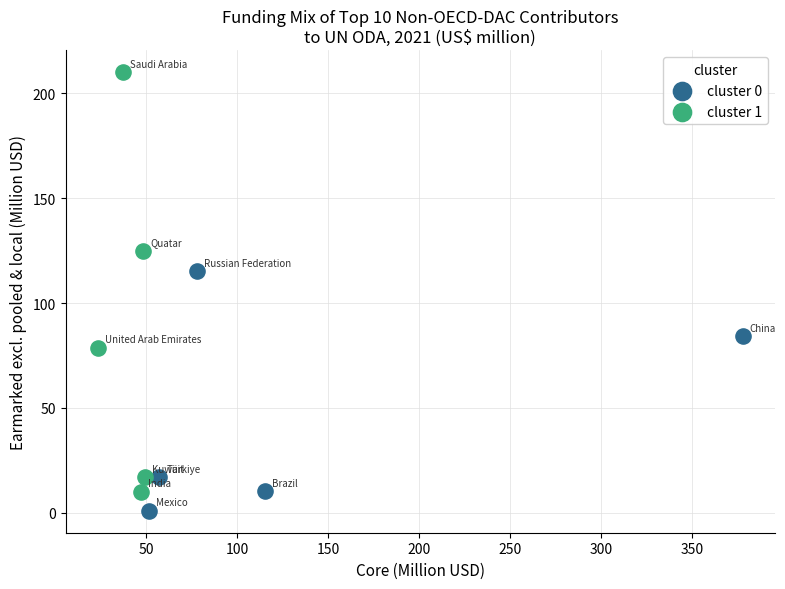

Which series contains the lowest Y value?

cluster 0